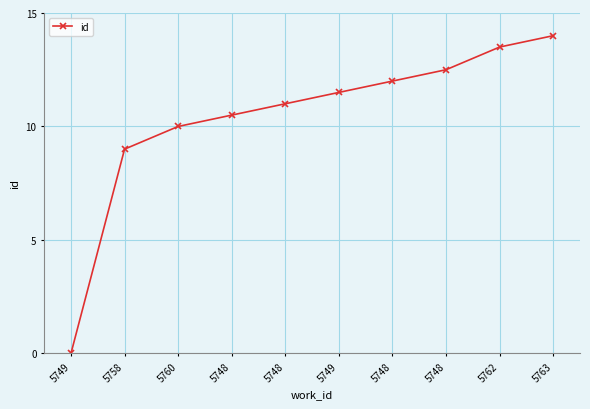

Reading left to right, list all the values displayed in this chart.

0.0	9.0	10.0	10.5	11.0	11.5	12.0	12.5	13.5	14.0